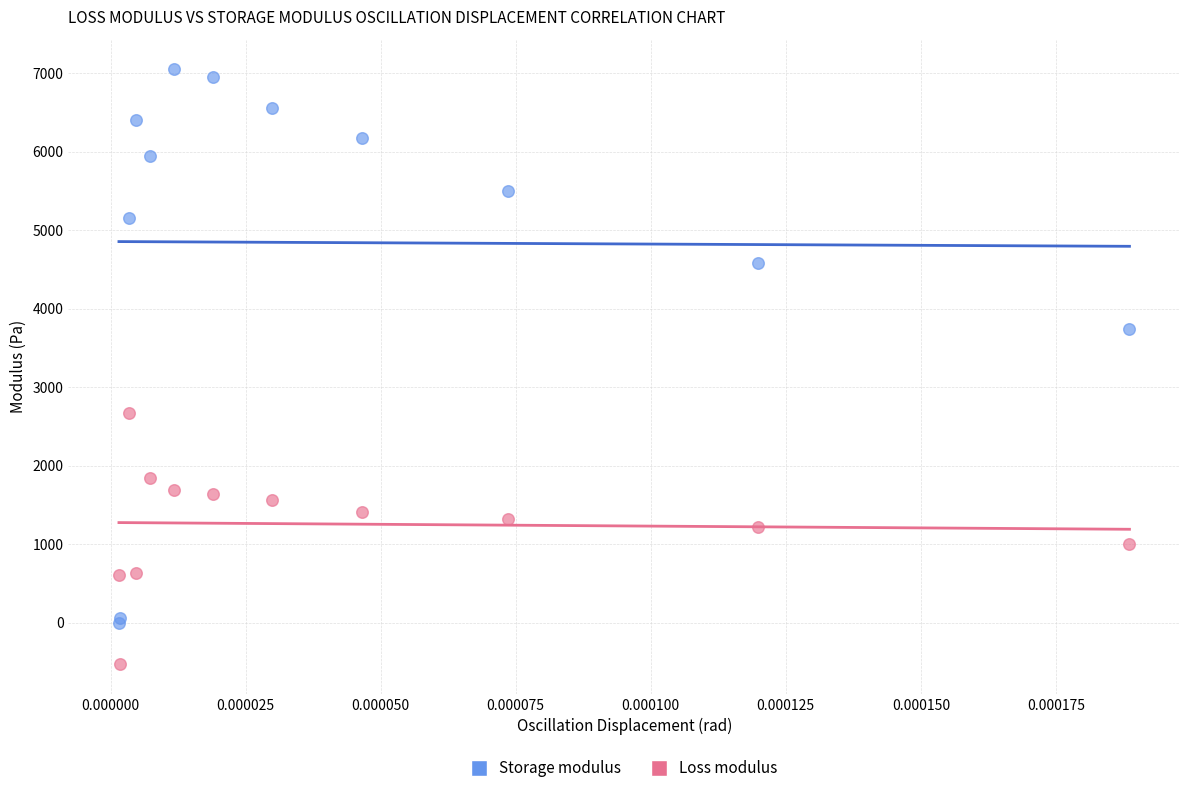

Which series contains the lowest Y value?

Loss modulus